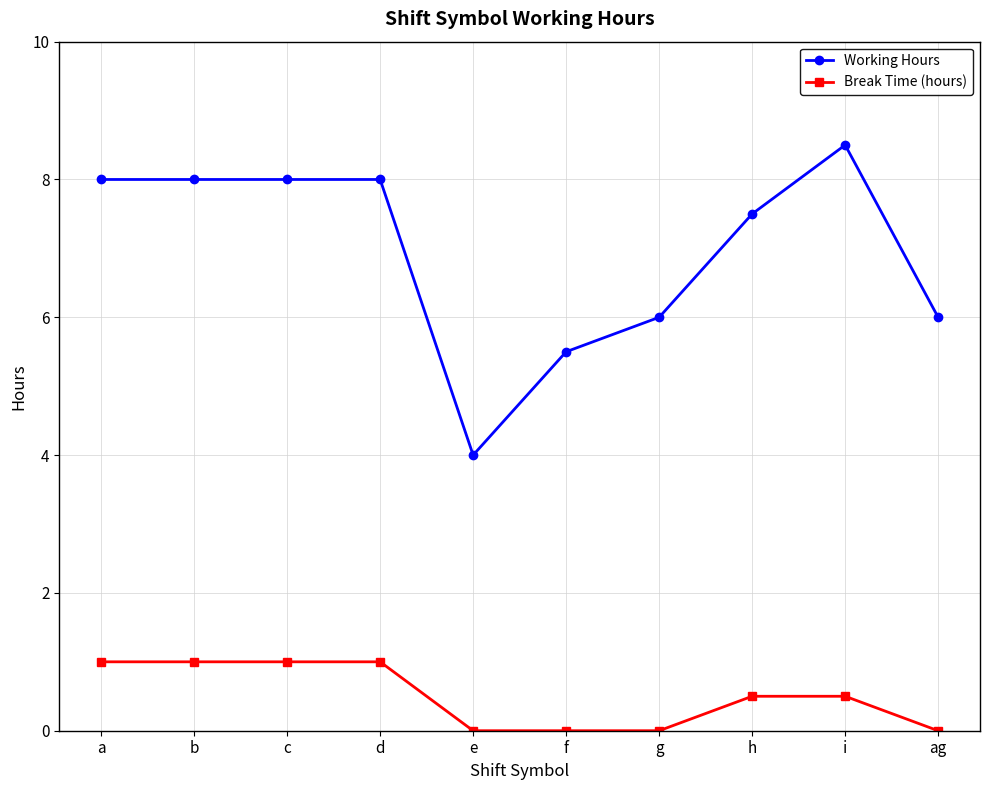

What is the maximum value for Break Time (hours)?

1.0